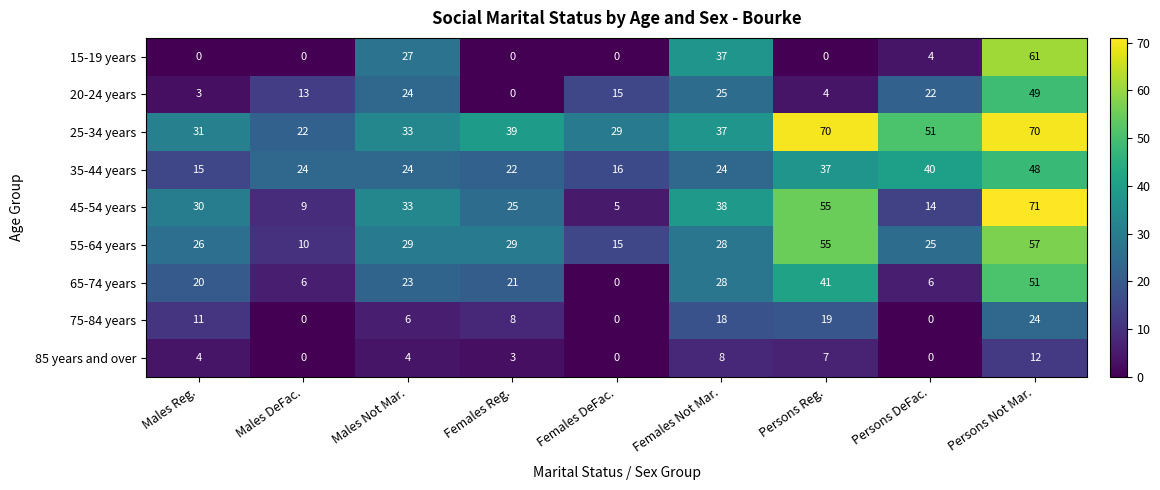

Which series has the largest total across all categories?

25-34 years